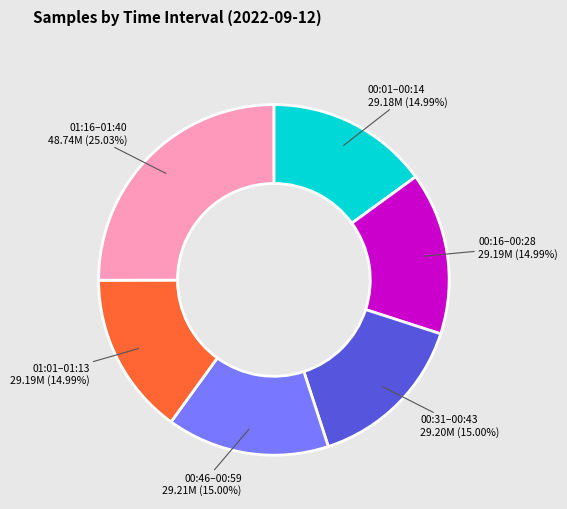

How many segments does this pie chart have?

6